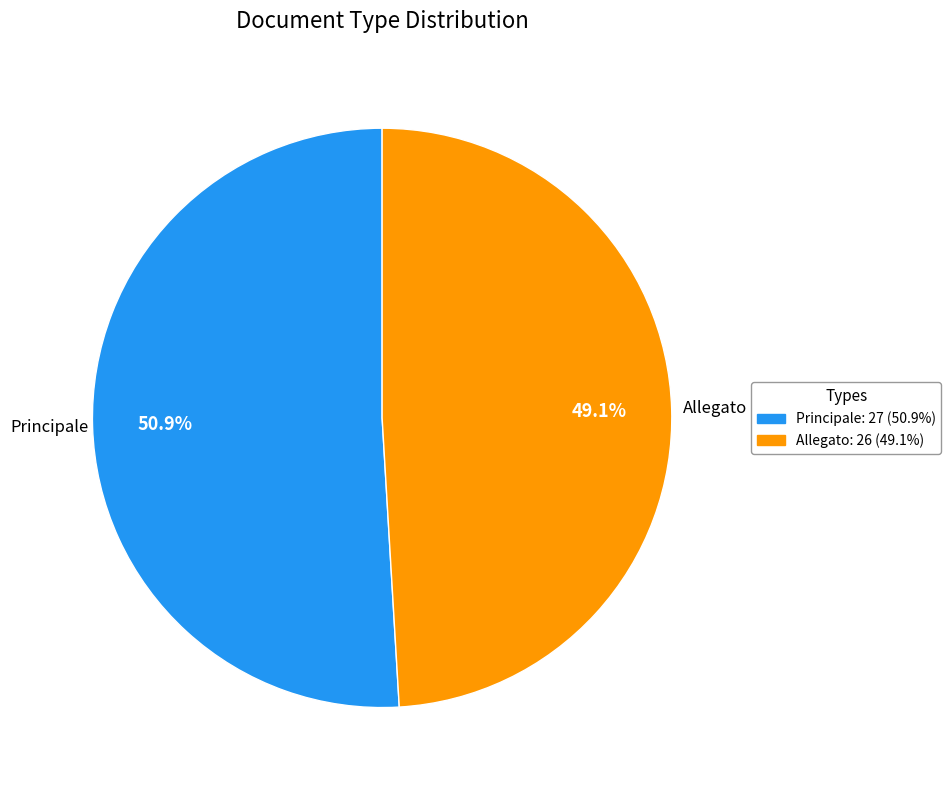

Does any single category account for the majority?

Yes